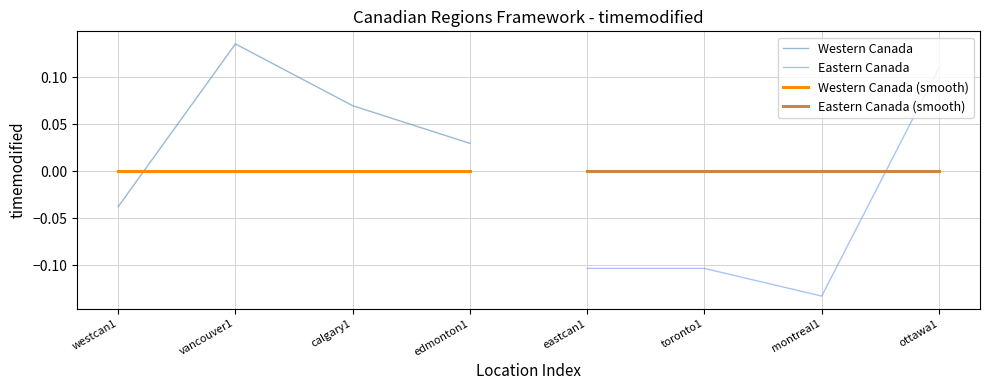

How many negative values does the Eastern Canada series have?

3